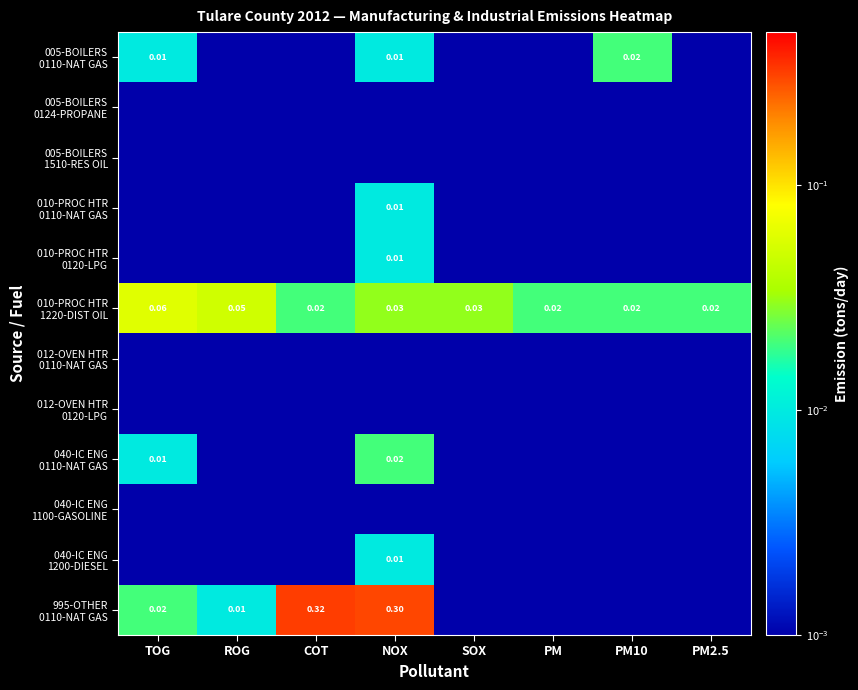

At which label does 010-PROC HTR 0110-NAT GAS reach its peak?

NOX